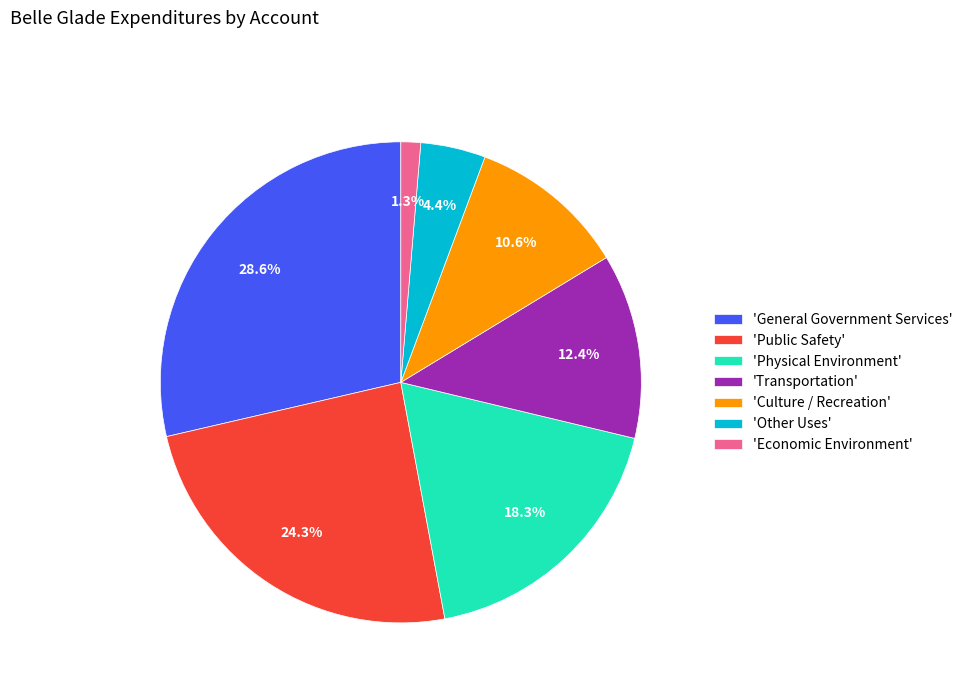

Rank the categories by value from highest to lowest.

'General Government Services', 'Public Safety', 'Physical Environment', 'Transportation', 'Culture / Recreation', 'Other Uses', 'Economic Environment'